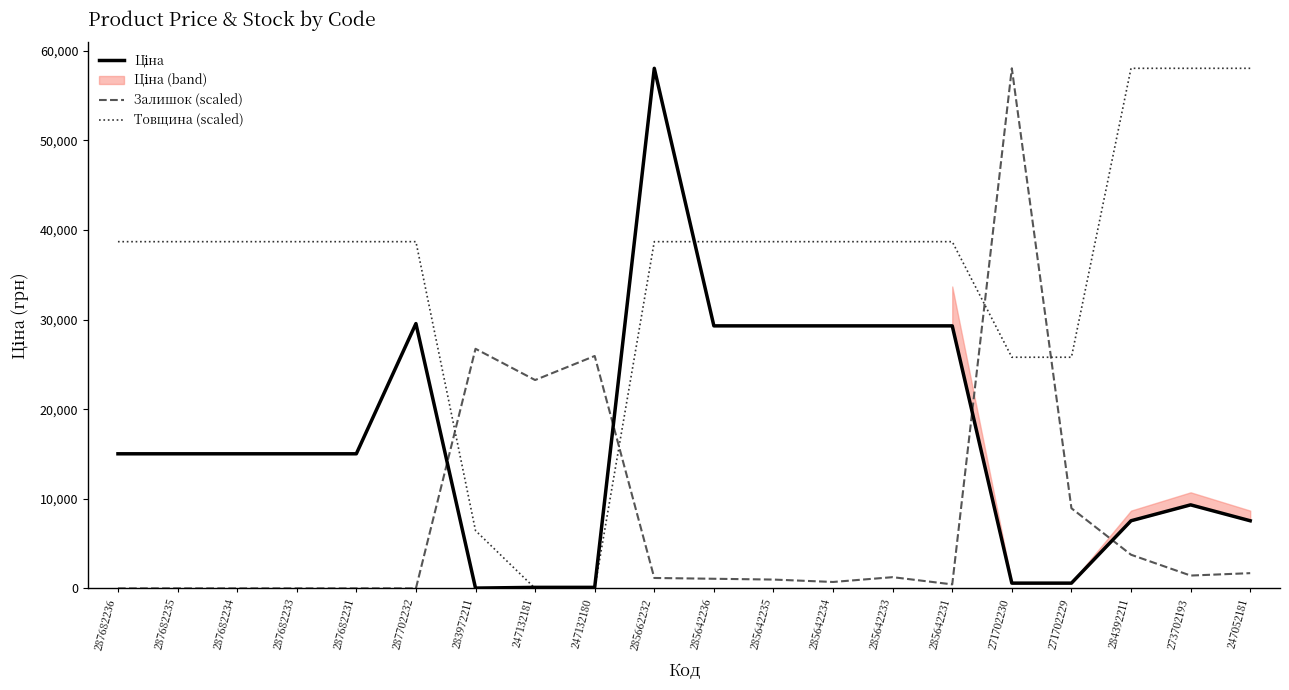

How many positive values does the Товщина (scaled) series have?

18